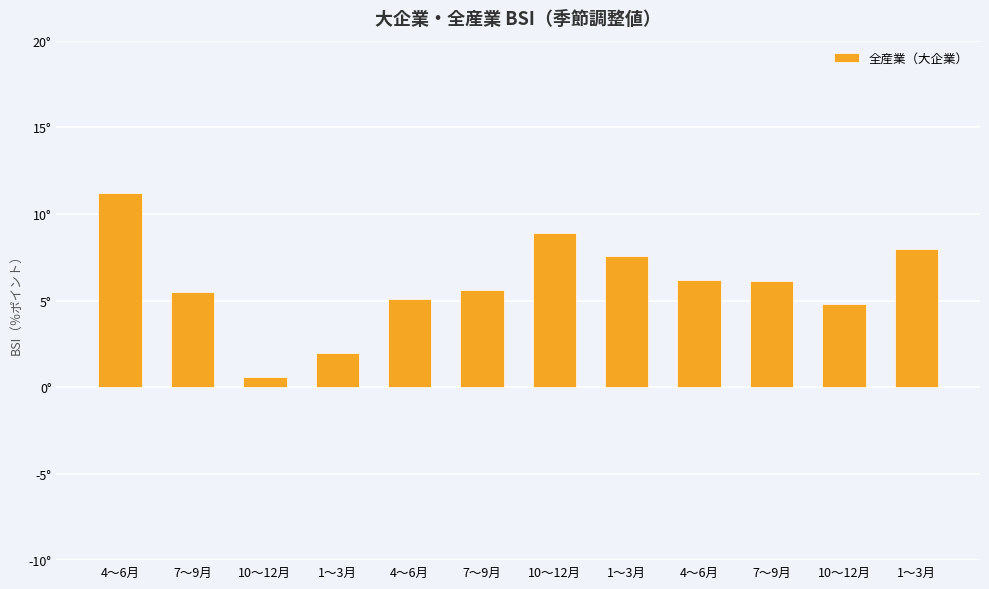

Are the bars horizontal?

No